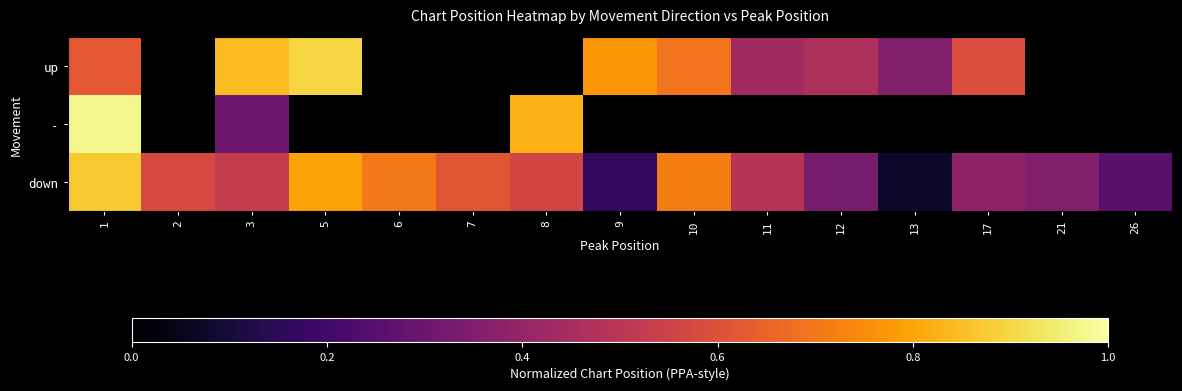

At which category is the sum across all series the highest?

1